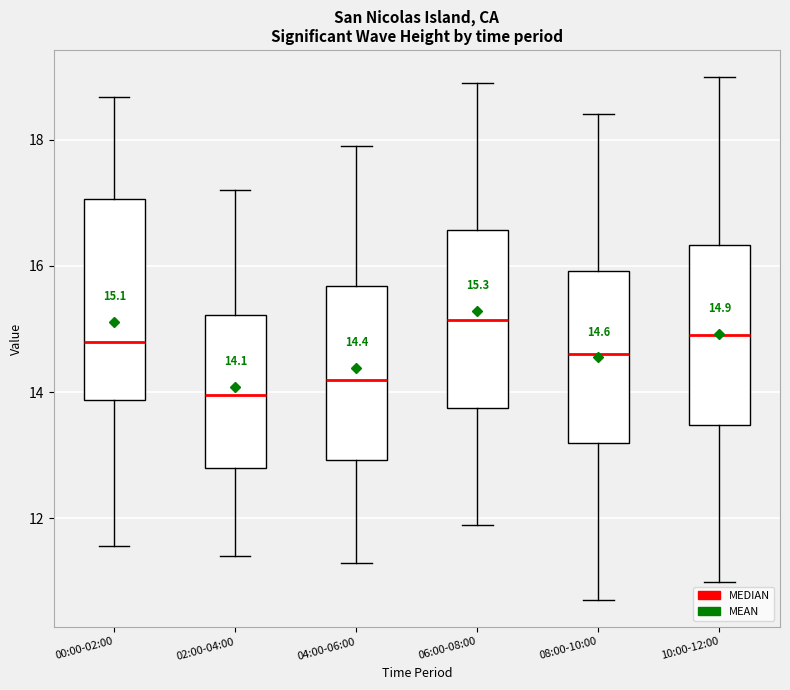

Which box is the tallest, from its lower edge to its upper edge?

00:00-02:00